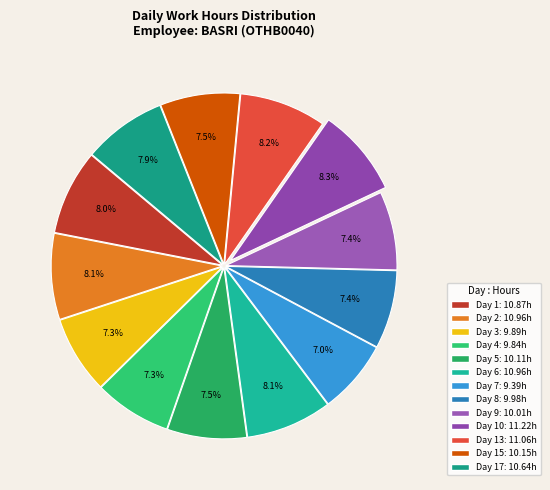

Rank the categories by value from highest to lowest.

Day 10, Day 13, Day 2, Day 6, Day 1, Day 17, Day 15, Day 5, Day 9, Day 8, Day 3, Day 4, Day 7